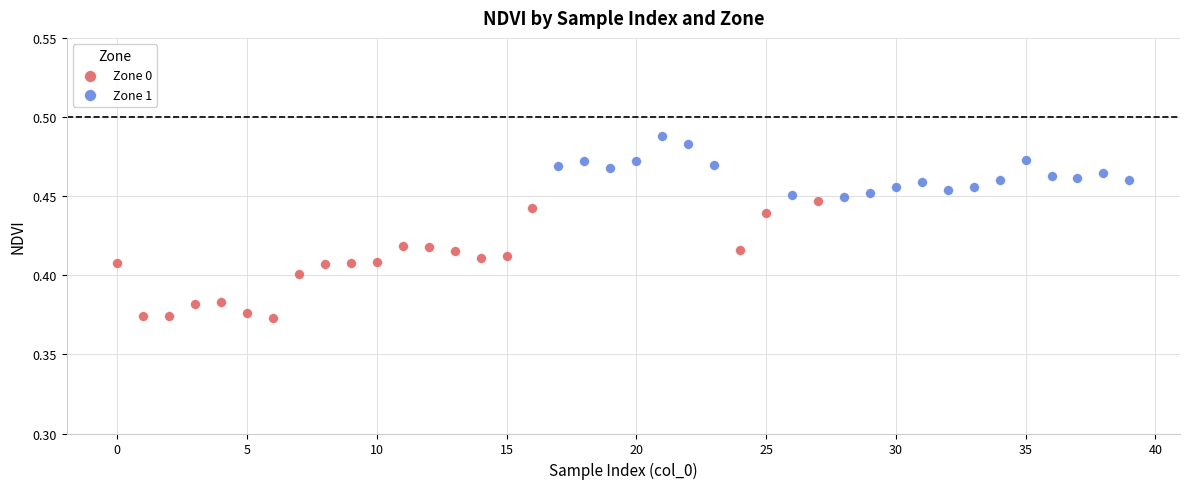

Which series has the widest spread of Y values?

Zone 0